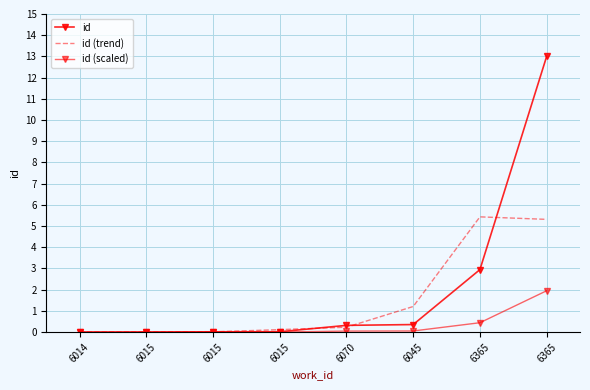

What is the maximum value for id (scaled)?

1.9